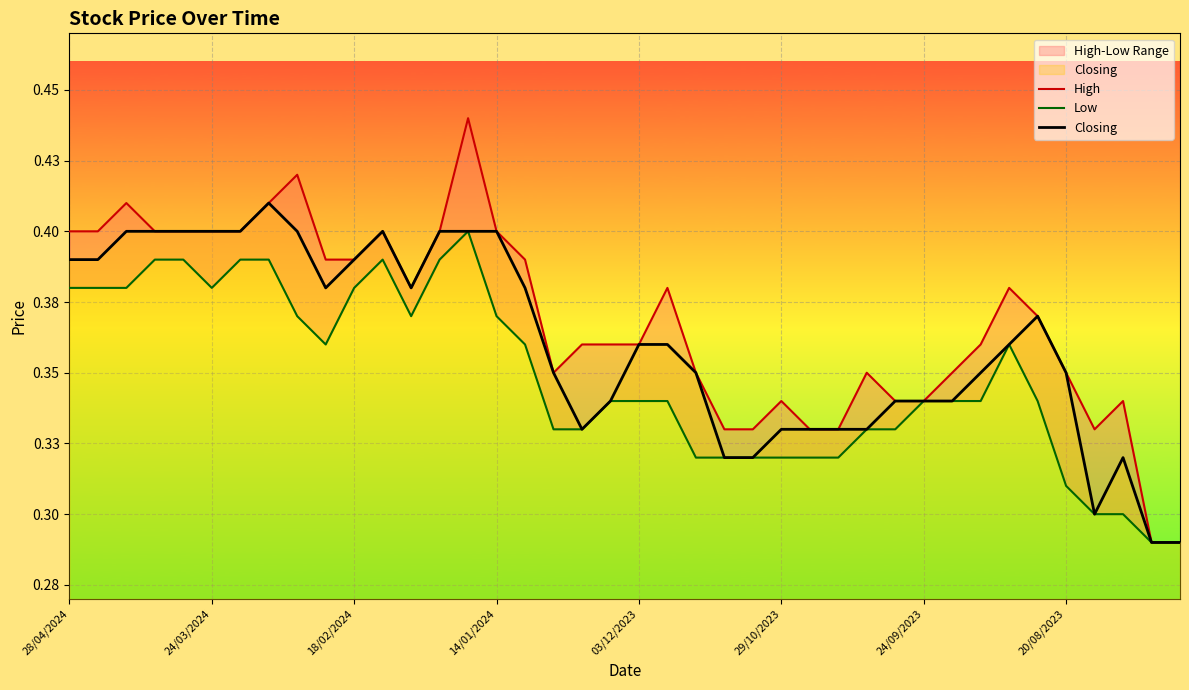

Which series has the largest total across all categories?

High